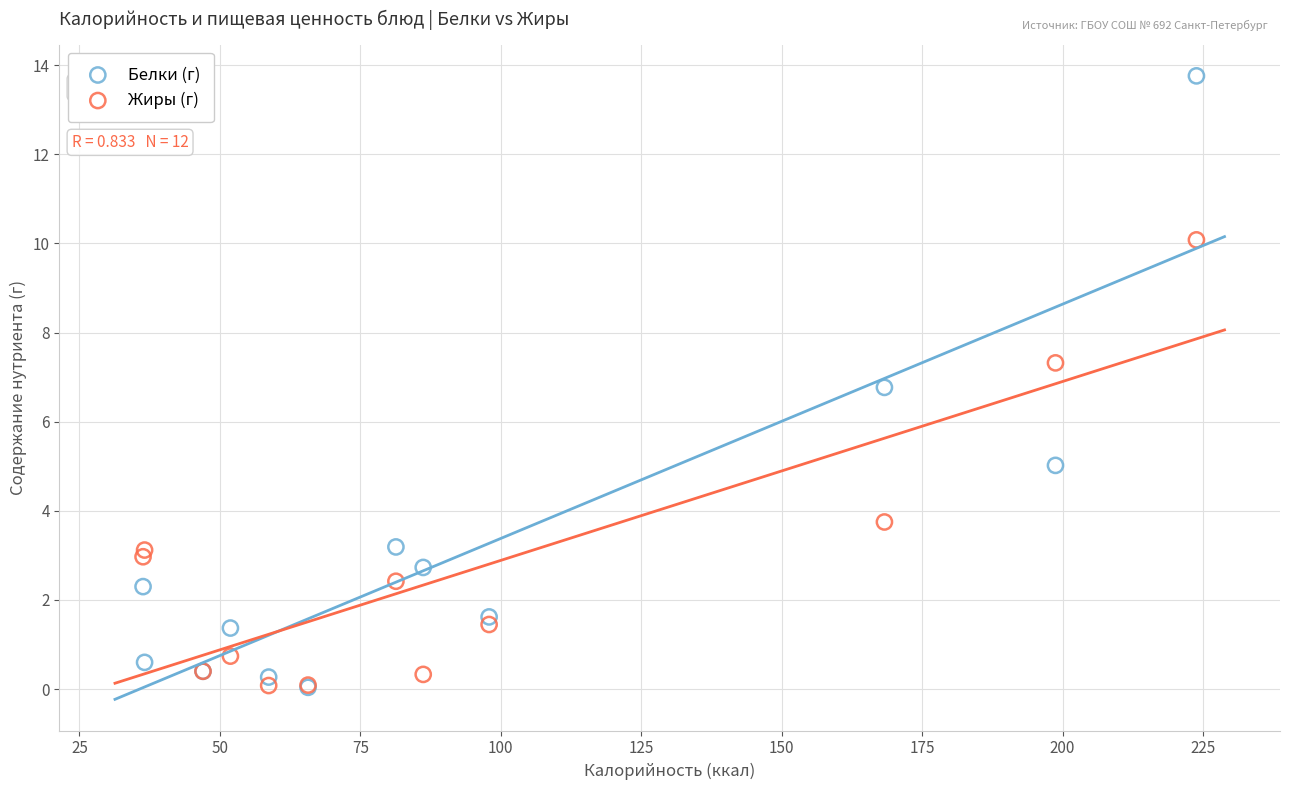

What are all the series names shown in the legend?

Белки (г), Жиры (г)